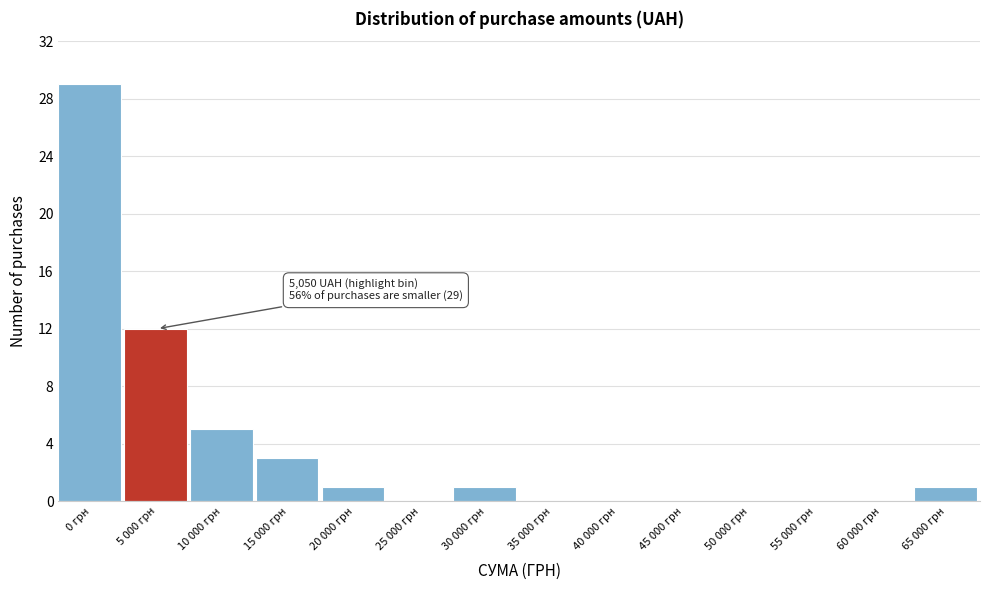

Reading right to left, transcribe all the data shown in this chart.

65 000 грн=1	60 000 грн=0	55 000 грн=0	50 000 грн=0	45 000 грн=0	40 000 грн=0	35 000 грн=0	30 000 грн=1	25 000 грн=0	20 000 грн=1	15 000 грн=3	10 000 грн=5	5 000 грн=12	0 грн=29